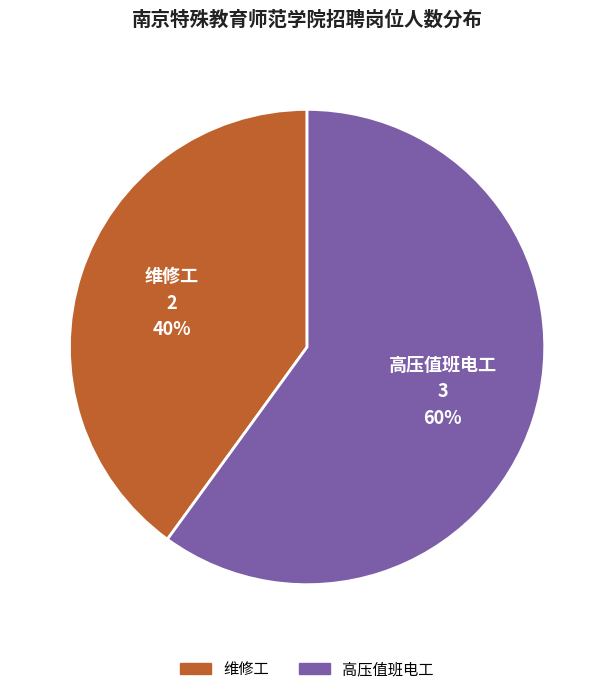

Which slice is the largest?

高压值班电工